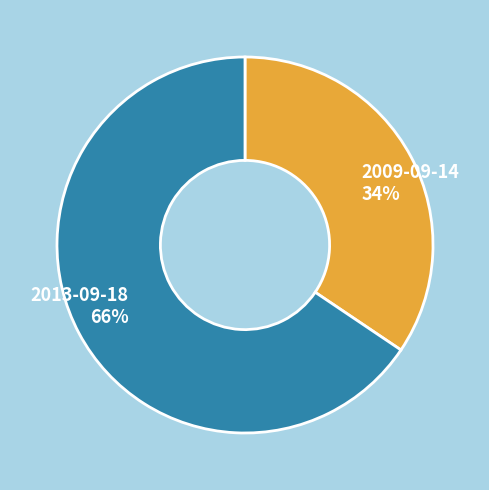

Is 2013-09-18 the majority of the pie?

Yes